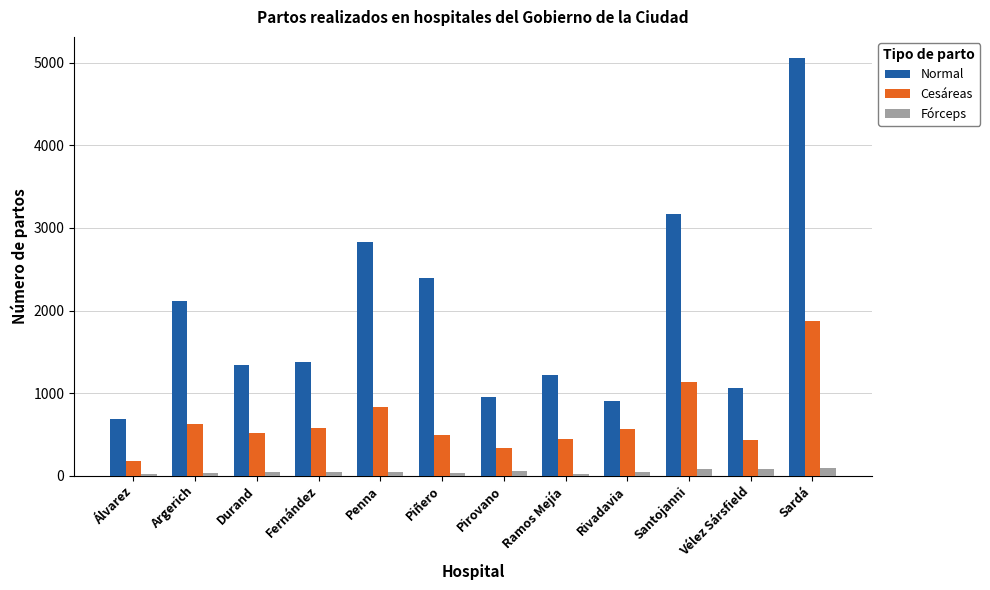

At which category is the sum across all series the highest?

Sardá